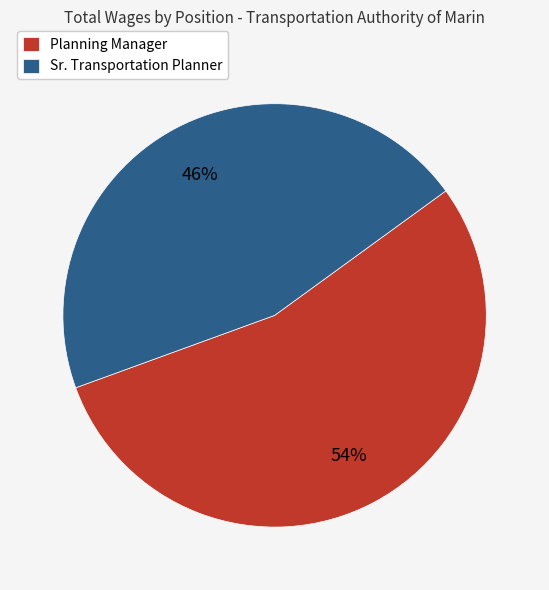

Do Planning Manager and Sr. Transportation Planner together represent more than half of the pie?

Yes